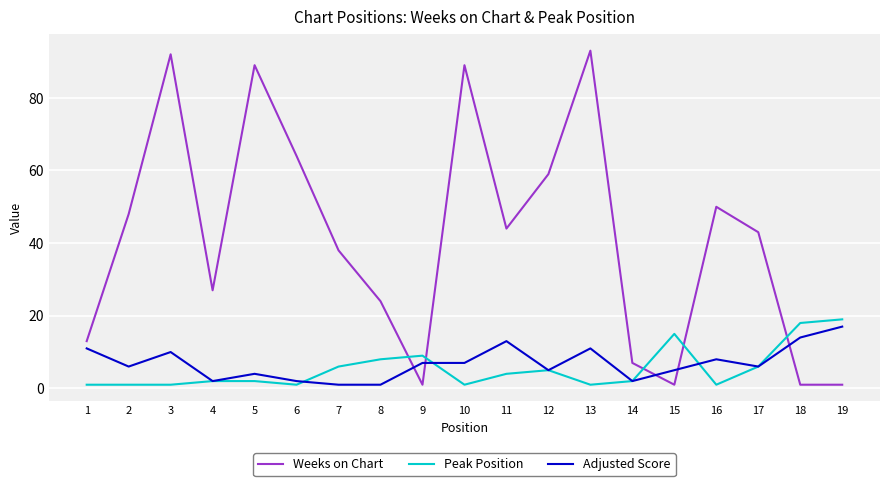

Reading right to left, list all the values displayed in this chart.

Weeks on Chart: 1	1	43	50	1	7	93	59	44	89	1	24	38	64	89	27	92	48	13
Peak Position: 19	18	6	1	15	2	1	5	4	1	9	8	6	1	2	2	1	1	1
Adjusted Score: 17	14	6	8	5	2	11	5	13	7	7	1	1	2	4	2	10	6	11